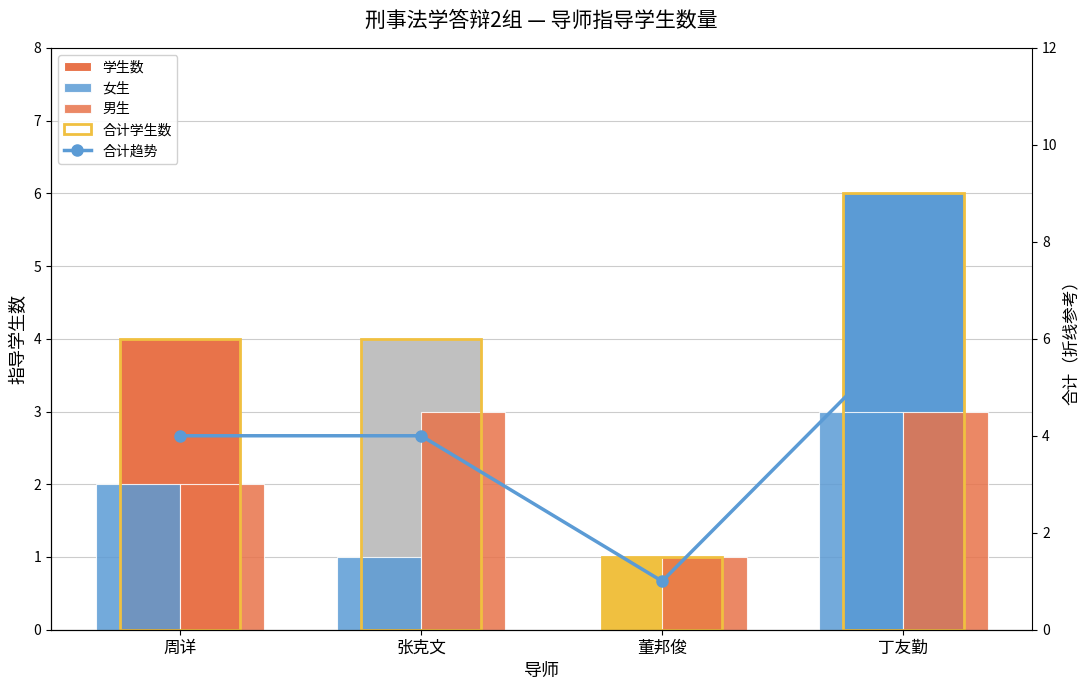

Reading left to right, what are all the values shown in this chart?

学生数: 4	4	1	6
女生: 2	1	0	3
男生: 2	3	1	3
合计学生数: 4	4	1	6
合计趋势: 4	4	1	6